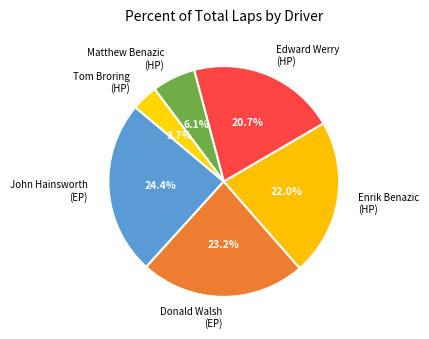

To the nearest percent, what is the average slice percentage?

17%